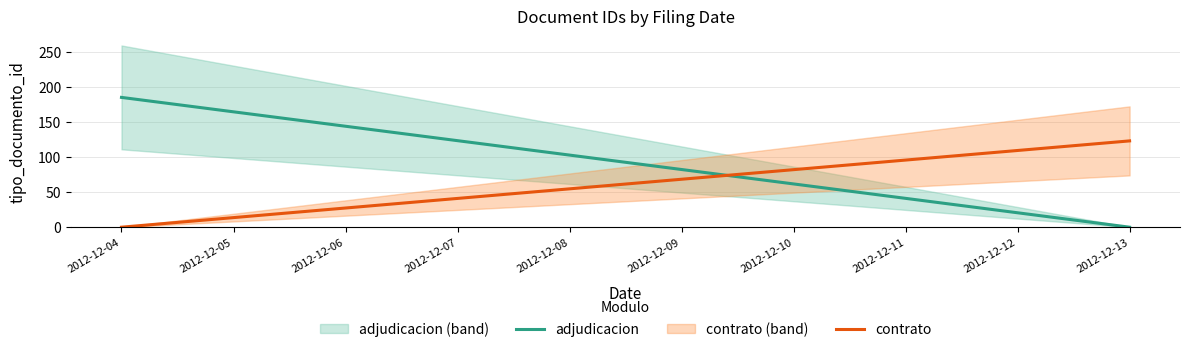

What is the value of the adjudicacion point at the 1st from the left?

185